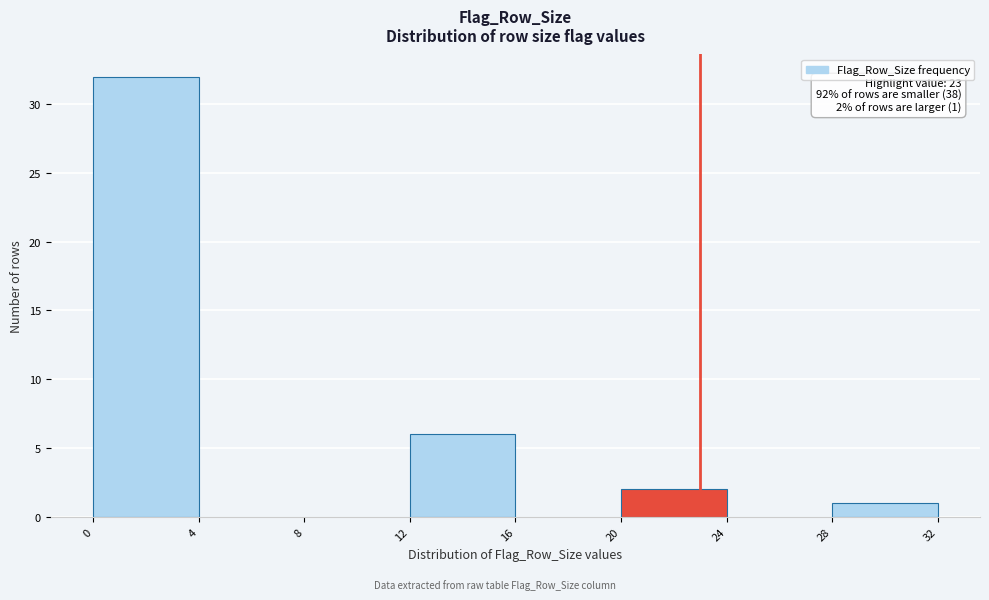

Over which range of the x-axis is the bar tallest?

0 to 4